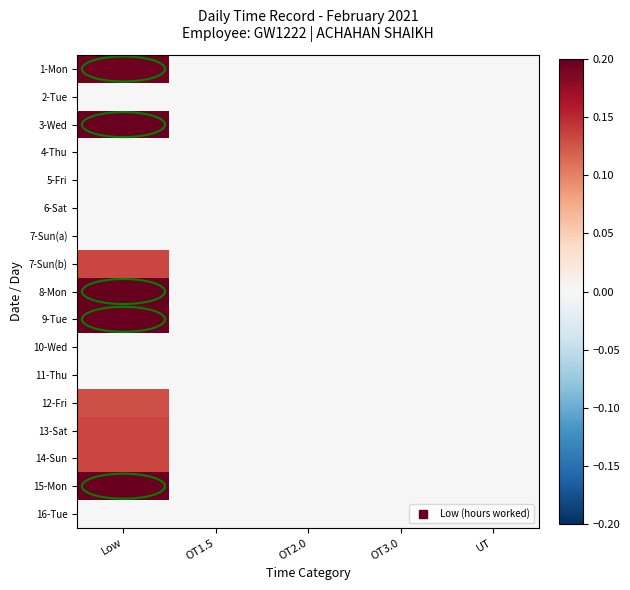

Reading right to left, list all the values displayed in this chart.

1-Mon: UT=0.0	OT3.0=0.0	OT2.0=0.0	OT1.5=0.0	Low=0.2
2-Tue: UT=0.0	OT3.0=0.0	OT2.0=0.0	OT1.5=0.0	Low=0.0
3-Wed: UT=0.0	OT3.0=0.0	OT2.0=0.0	OT1.5=0.0	Low=0.2
4-Thu: UT=0.0	OT3.0=0.0	OT2.0=0.0	OT1.5=0.0	Low=0.0
5-Fri: UT=0.0	OT3.0=0.0	OT2.0=0.0	OT1.5=0.0	Low=0.0
6-Sat: UT=0.0	OT3.0=0.0	OT2.0=0.0	OT1.5=0.0	Low=0.0
7-Sun(a): UT=0.0	OT3.0=0.0	OT2.0=0.0	OT1.5=0.0	Low=0.0
7-Sun(b): UT=0.0	OT3.0=0.0	OT2.0=0.0	OT1.5=0.0	Low=0.1
8-Mon: UT=0.0	OT3.0=0.0	OT2.0=0.0	OT1.5=0.0	Low=0.2
9-Tue: UT=0.0	OT3.0=0.0	OT2.0=0.0	OT1.5=0.0	Low=0.2
10-Wed: UT=0.0	OT3.0=0.0	OT2.0=0.0	OT1.5=0.0	Low=0.0
11-Thu: UT=0.0	OT3.0=0.0	OT2.0=0.0	OT1.5=0.0	Low=0.0
12-Fri: UT=0.0	OT3.0=0.0	OT2.0=0.0	OT1.5=0.0	Low=0.1
13-Sat: UT=0.0	OT3.0=0.0	OT2.0=0.0	OT1.5=0.0	Low=0.1
14-Sun: UT=0.0	OT3.0=0.0	OT2.0=0.0	OT1.5=0.0	Low=0.1
15-Mon: UT=0.0	OT3.0=0.0	OT2.0=0.0	OT1.5=0.0	Low=0.2
16-Tue: UT=0.0	OT3.0=0.0	OT2.0=0.0	OT1.5=0.0	Low=0.0